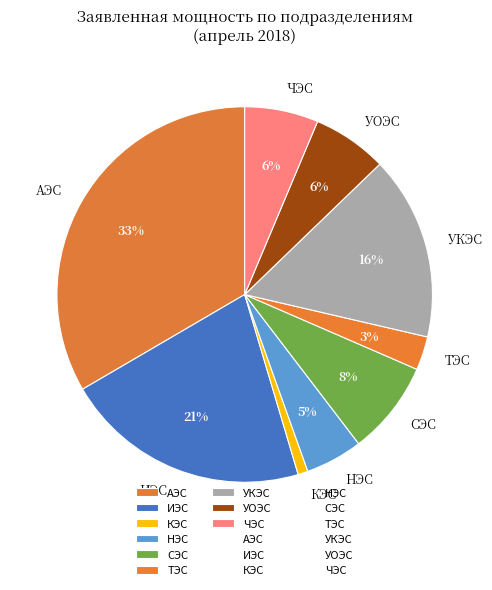

Between КЭС and ИЭС, which is larger?

ИЭС